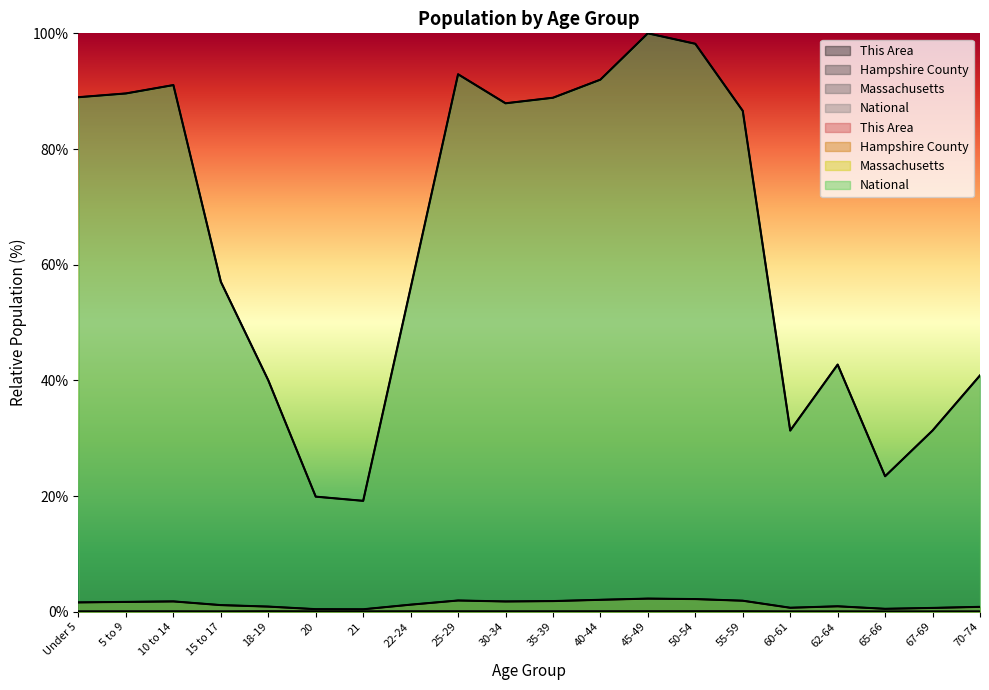

Which category has the highest value in the Massachusetts series?

45-49